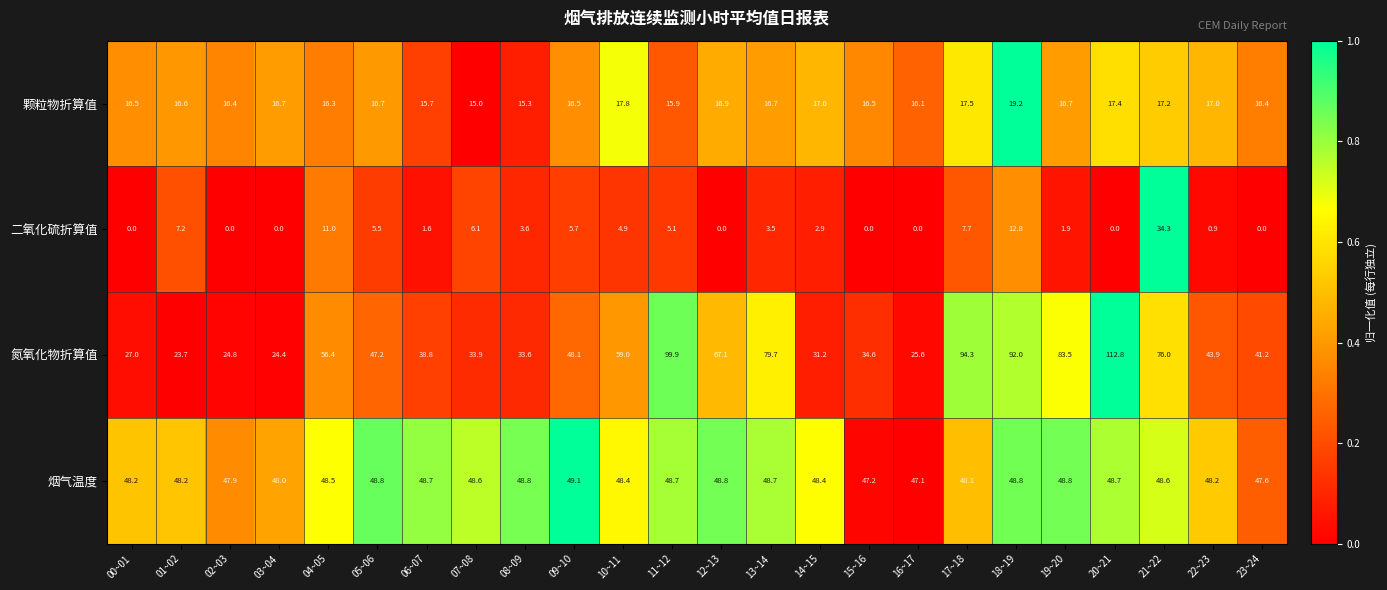

What is the difference between the maximum and second lowest values in the 颗粒物折算值 series?

3.9